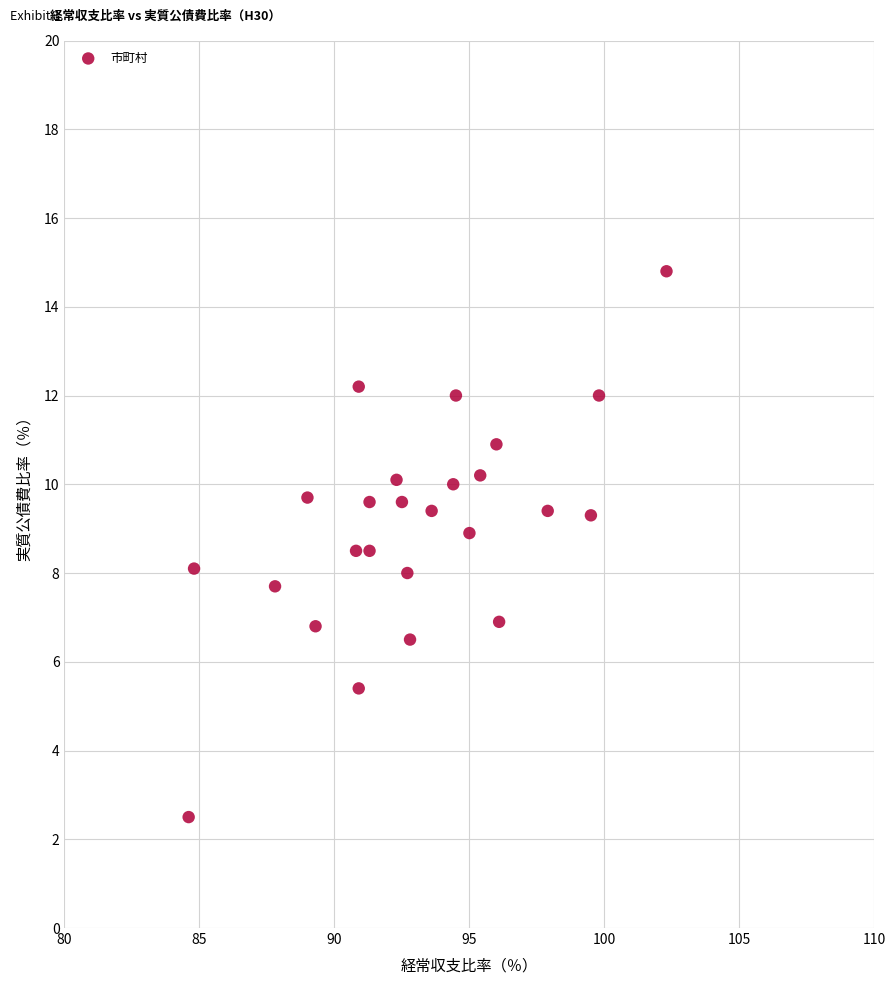

What is the range of Y values (max minus min)?

12.3